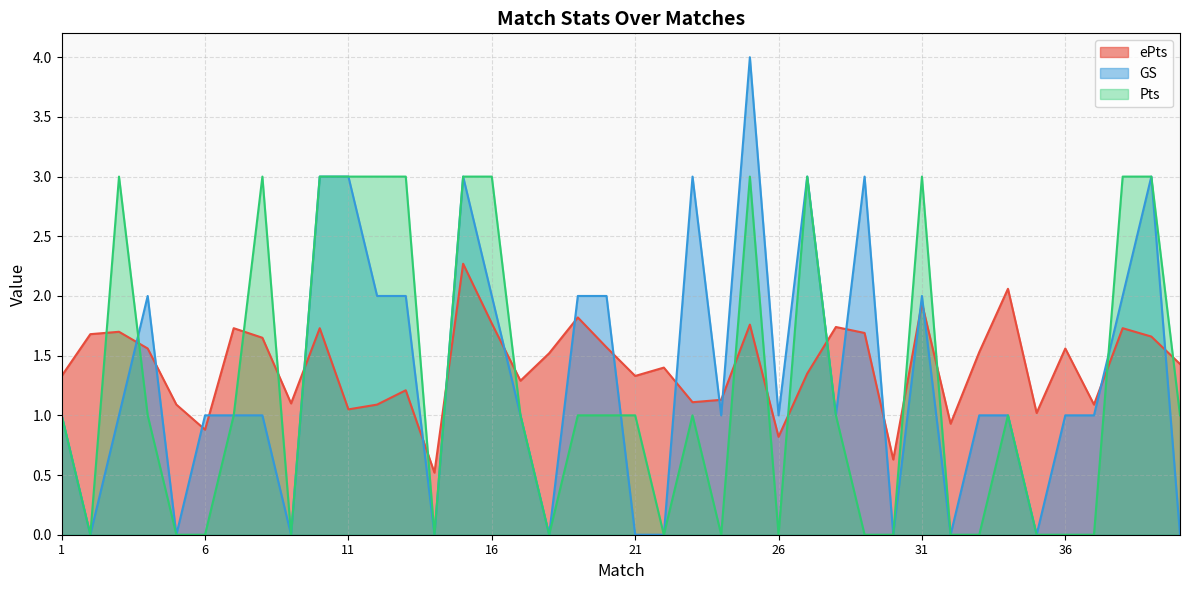

Where do Pts and GS first cross each other?

3 and 4